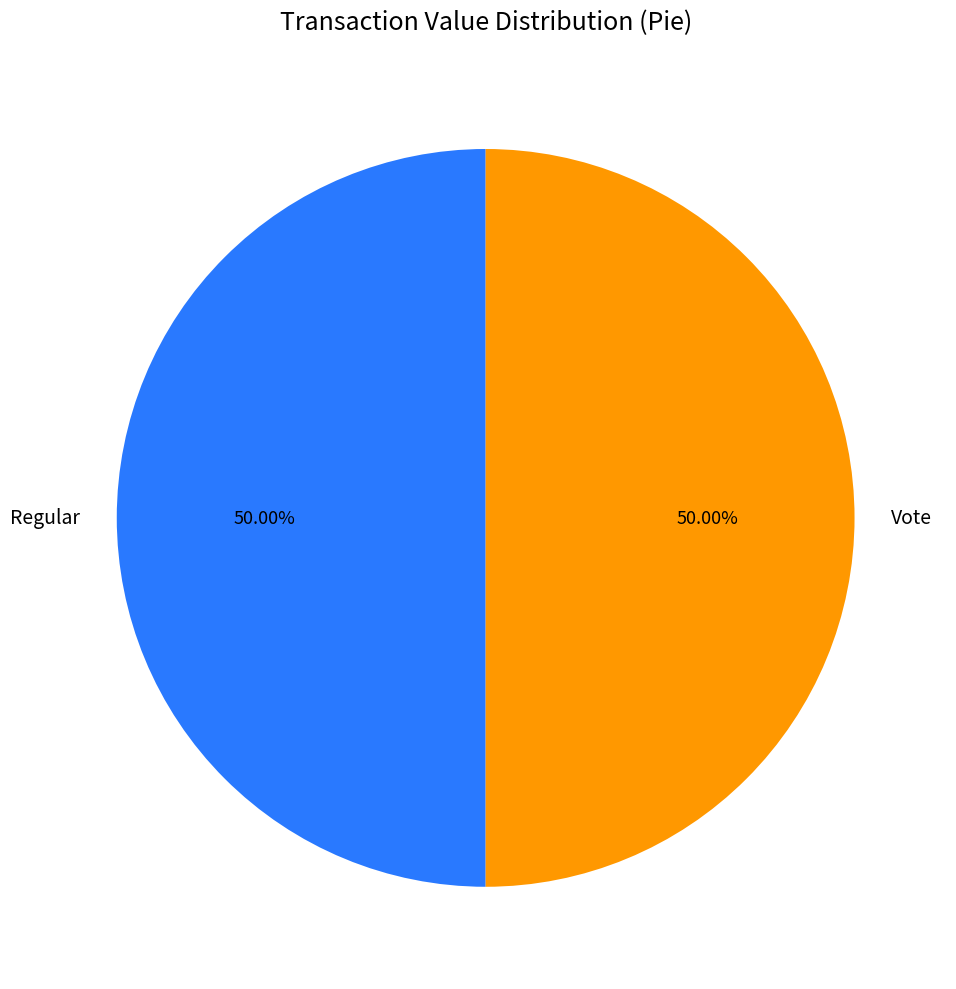

Count the number of slices in the pie.

2